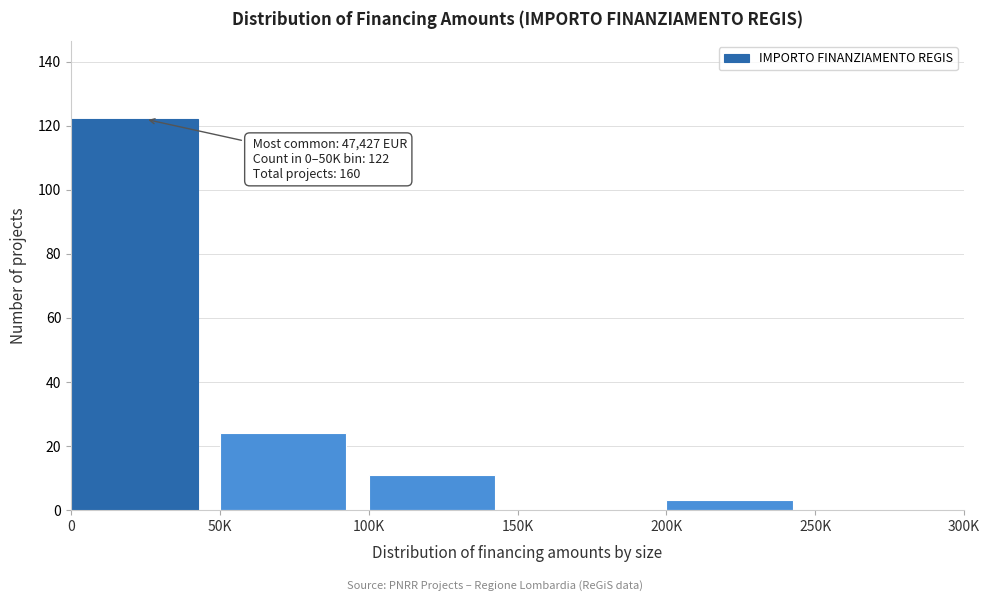

Reading left to right, list all the values displayed in this chart.

0=122	50K=24	100K=11	150K=0	200K=3	250K=0